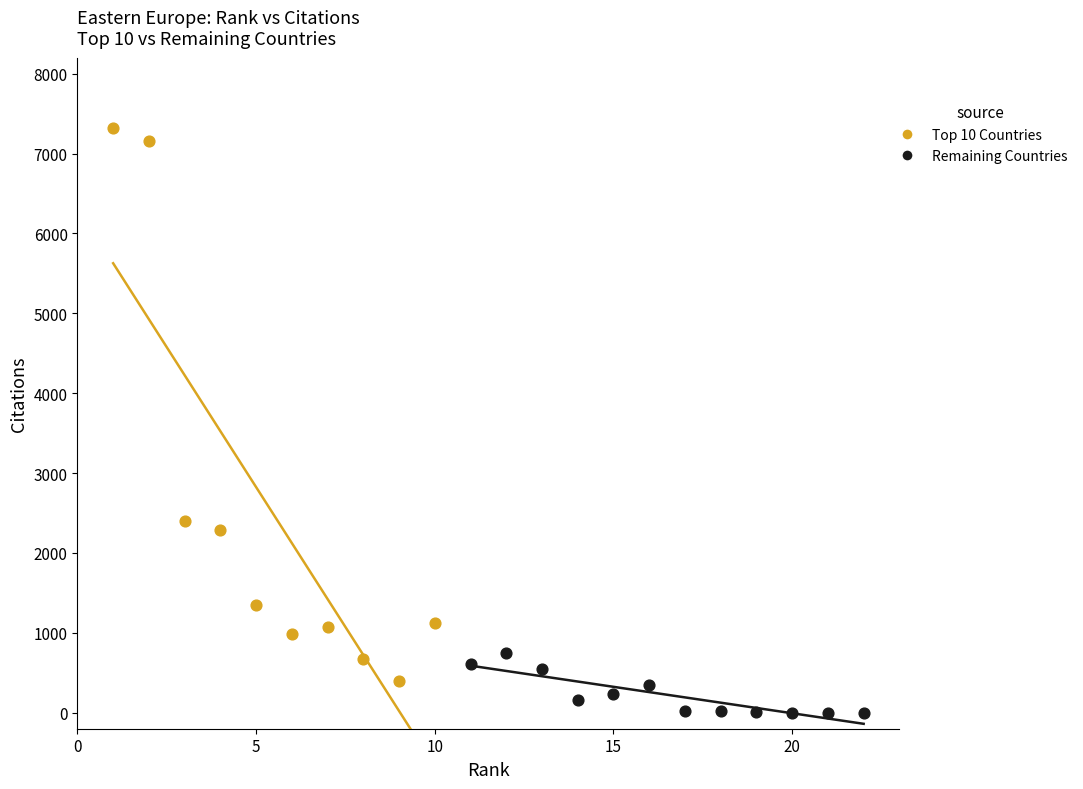

Which series reaches the maximum Y coordinate?

Top 10 Countries